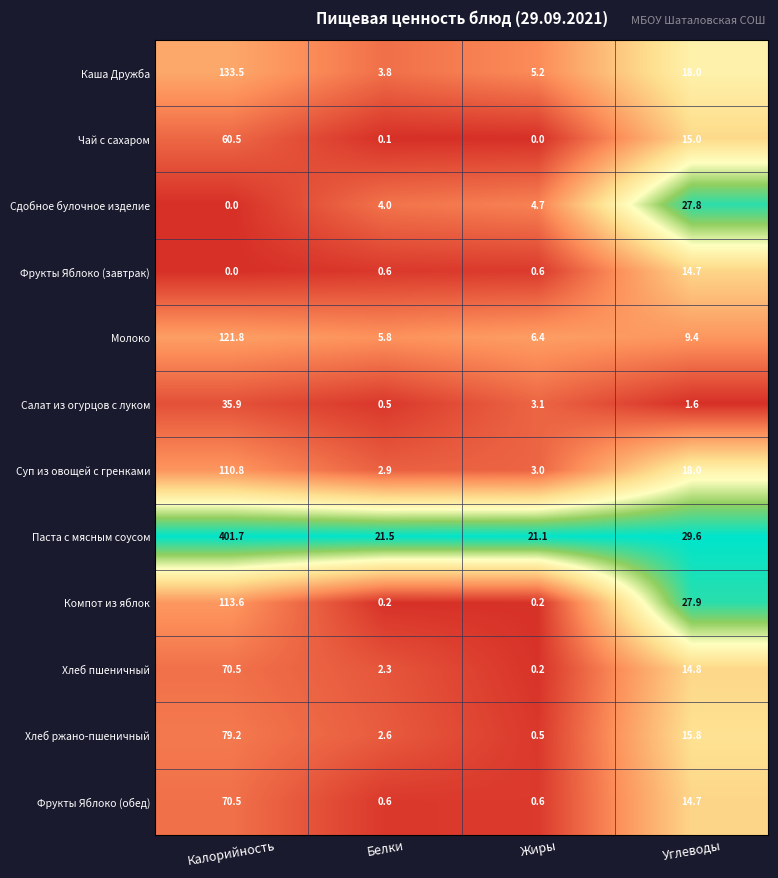

What is the average value of the Фрукты Яблоко (завтрак) series?

4.0